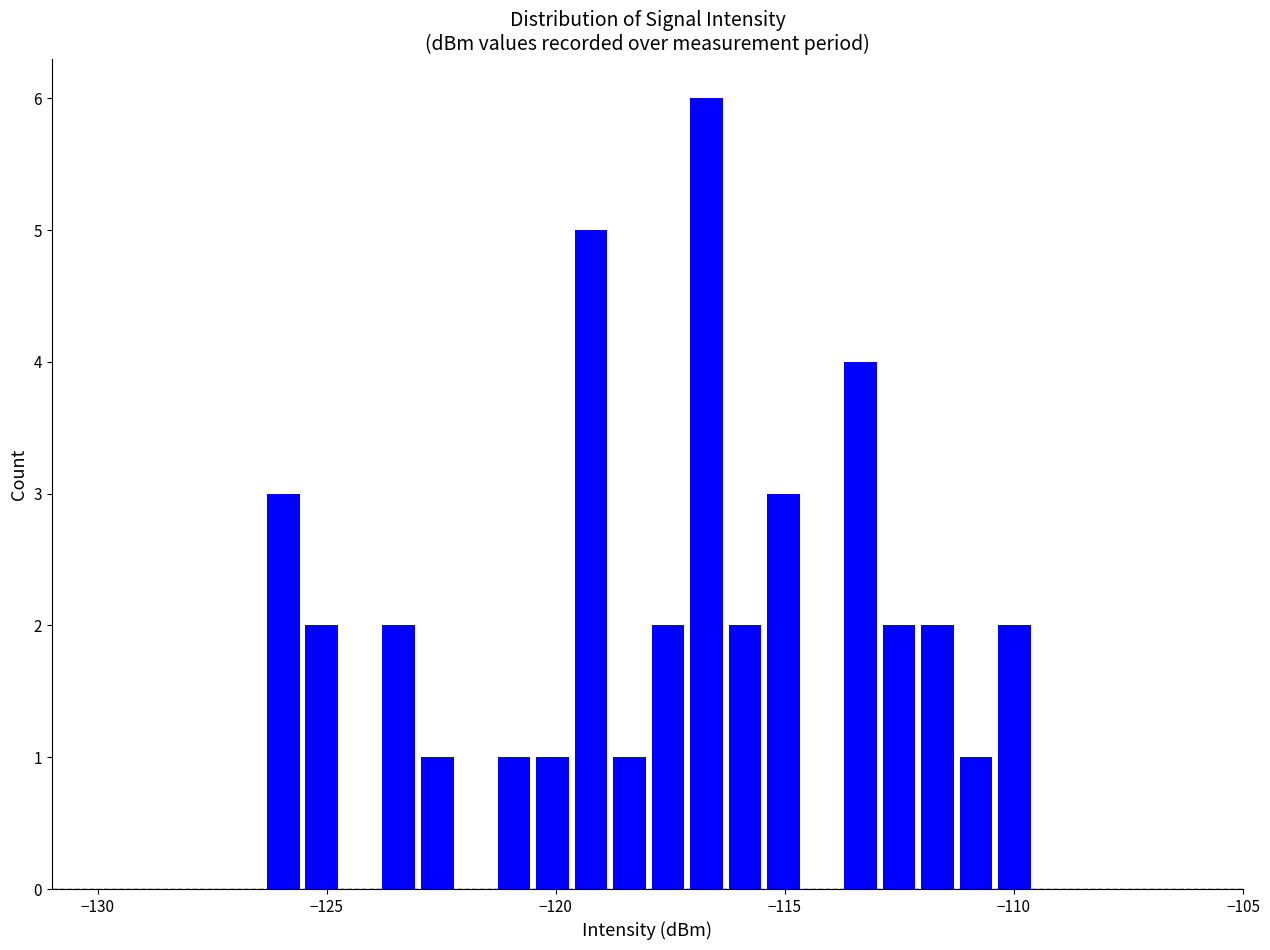

Read against the x-axis, roughly where is the centre of the tallest bar?

-116.5